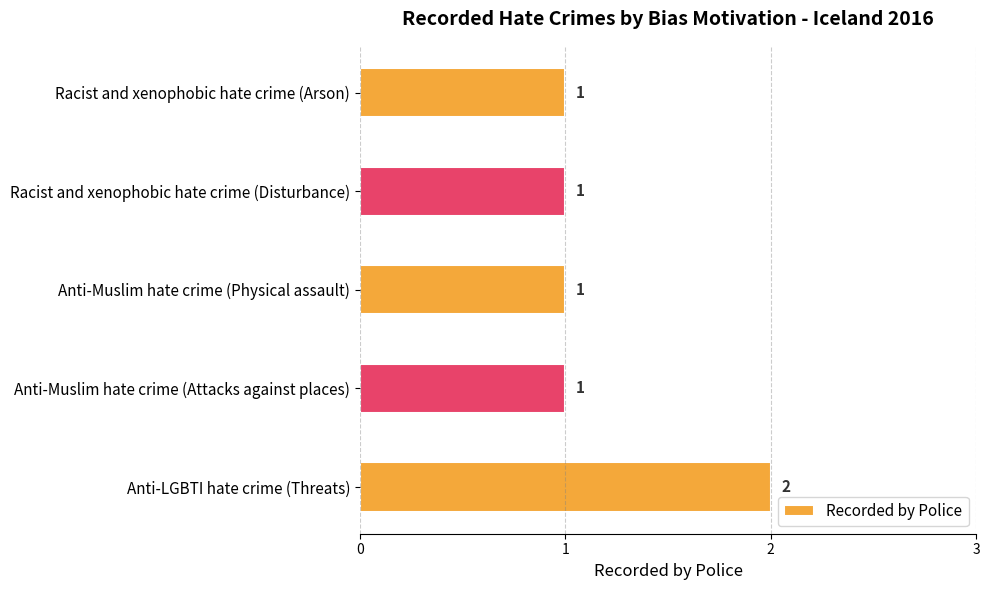

What is the value of the 4th bar from the top?

1